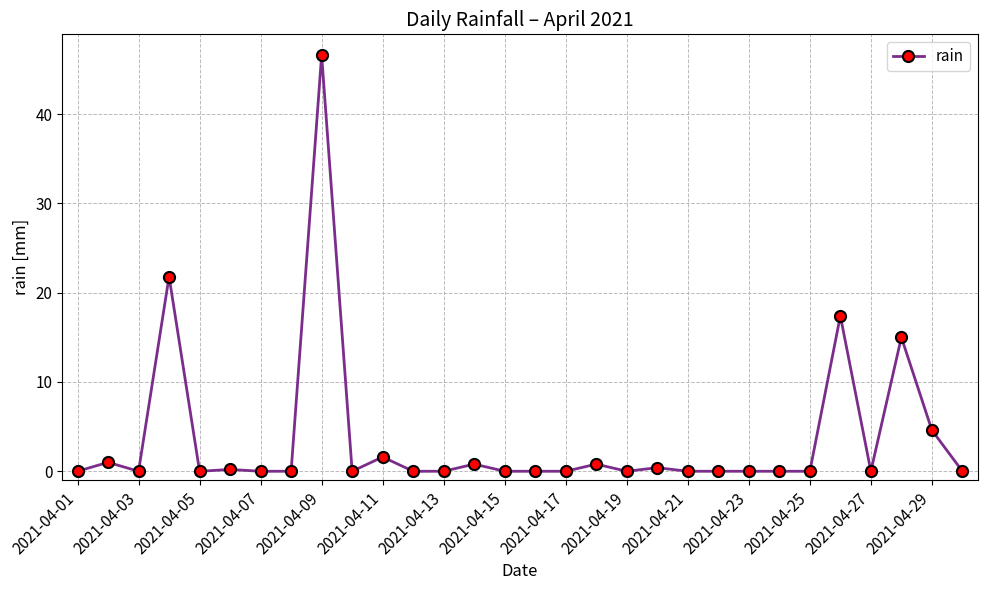

Reading left to right, extract all data points from this chart.

0.0	1.0	0.0	21.8	0.0	0.2	0.0	0.0	46.6	0.0	1.6	0.0	0.0	0.8	0.0	0.0	0.0	0.8	0.0	0.4	0.0	0.0	0.0	0.0	0.0	17.4	0.0	15.0	4.6	0.0